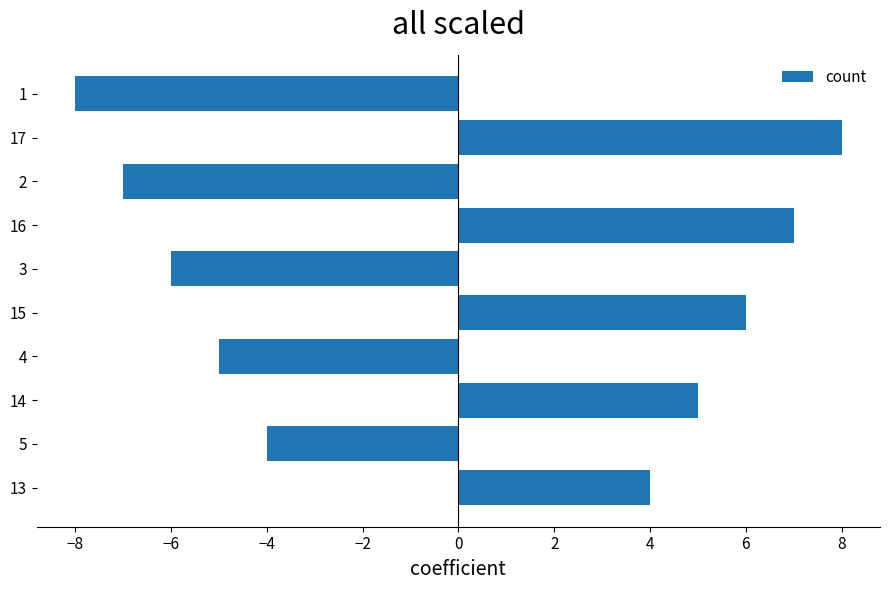

True or false: the data shows -7 at 5.

False